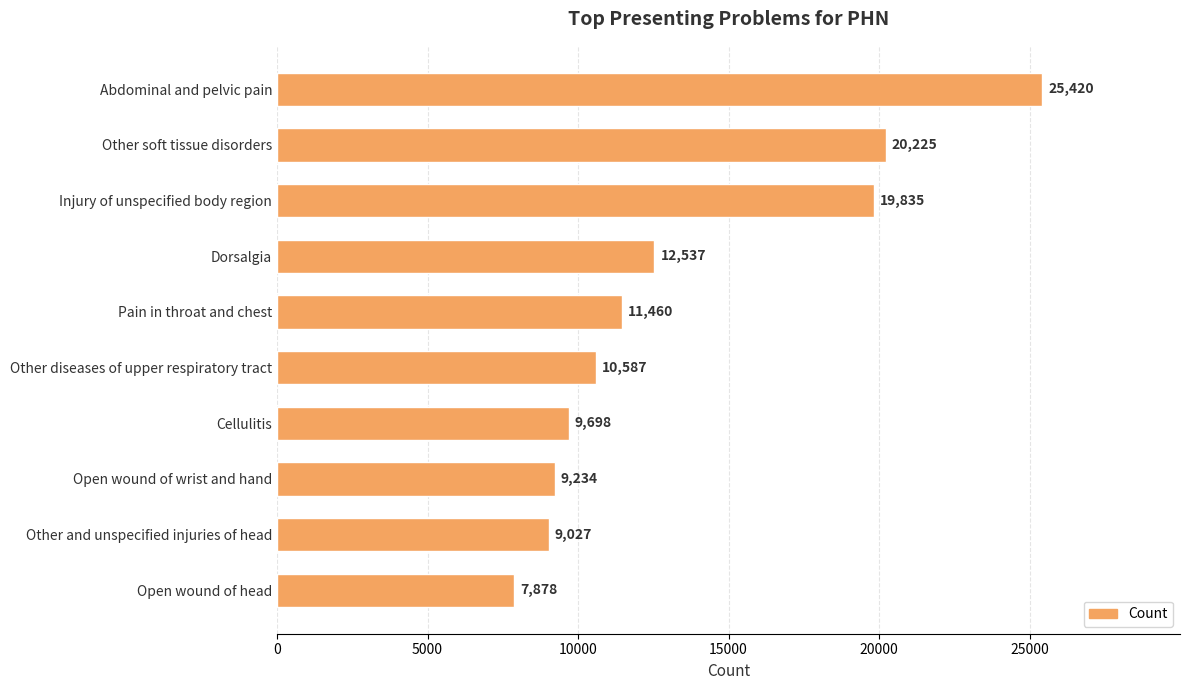

What is the greatest value displayed?

25420